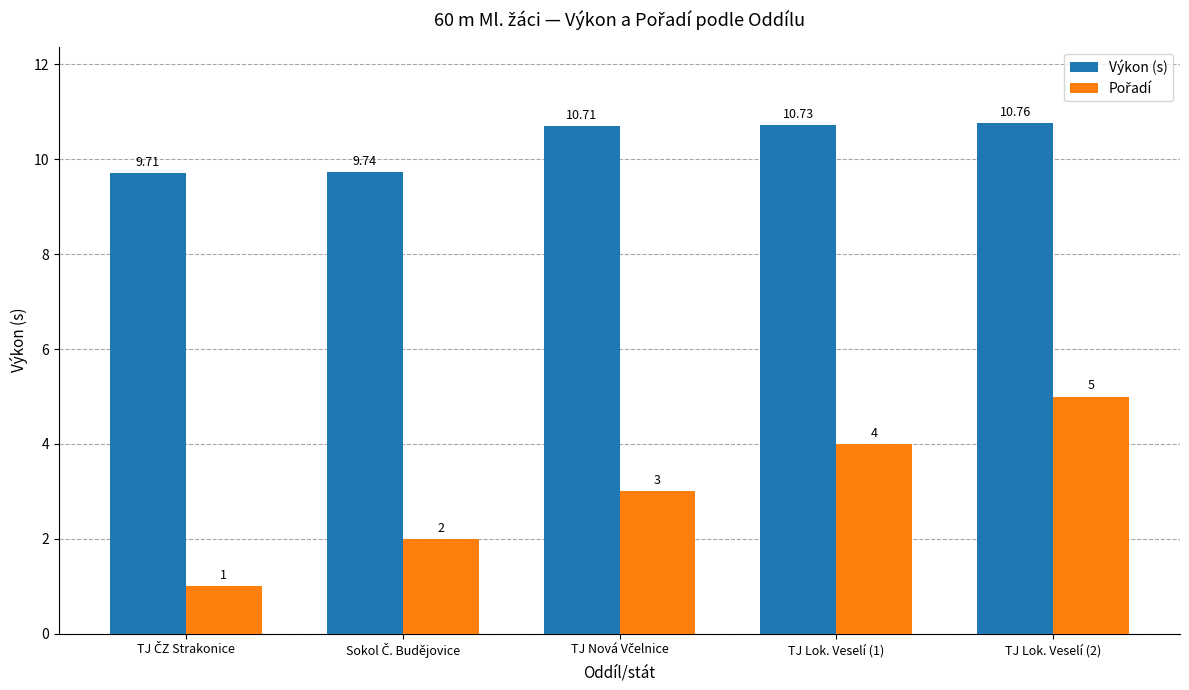

How many distinct data groups are displayed?

2